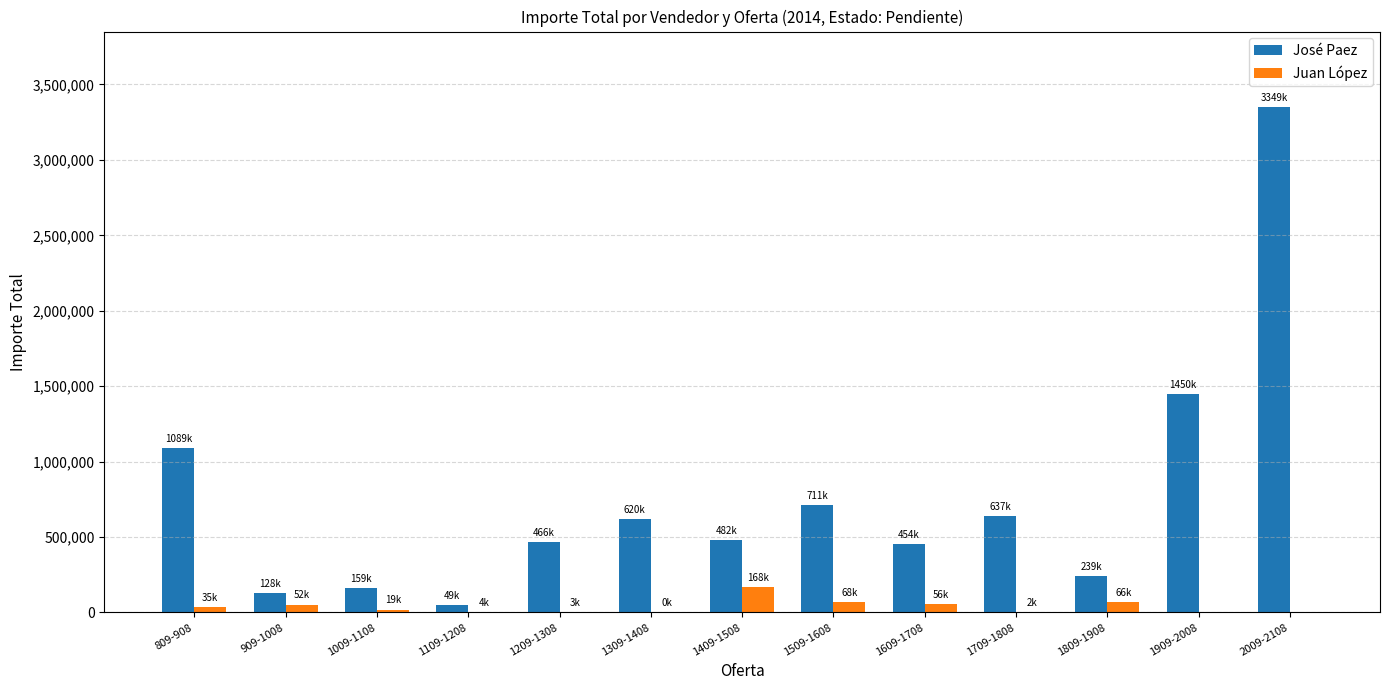

True or false: José Paez has a value of 619795.8 at 1309-1408.

True